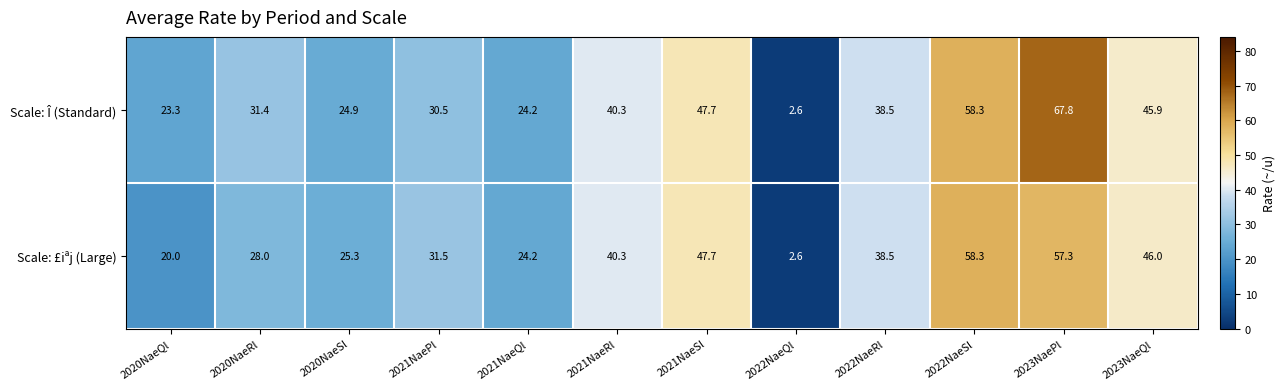

What is the sum of the Scale: Î (Standard) values at 2020NaeRl and 2022NaeRl?

69.9